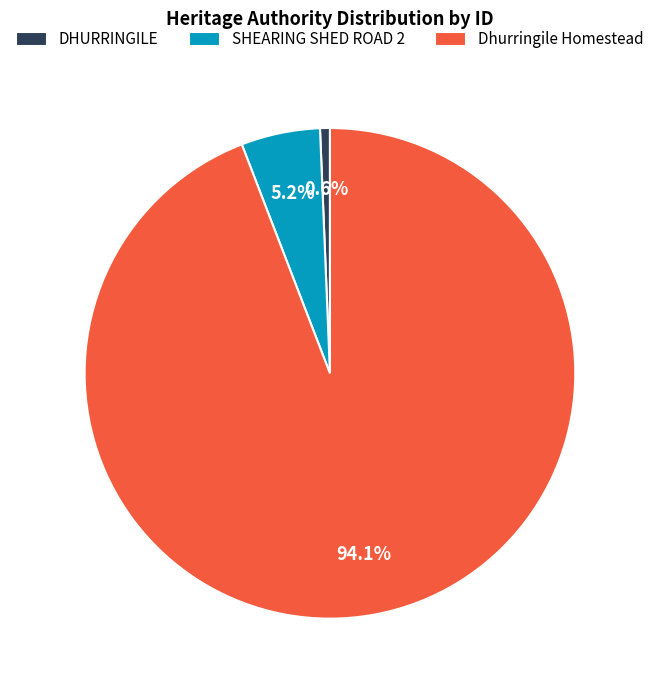

To the nearest percent, what portion does Dhurringile Homestead represent?

94%